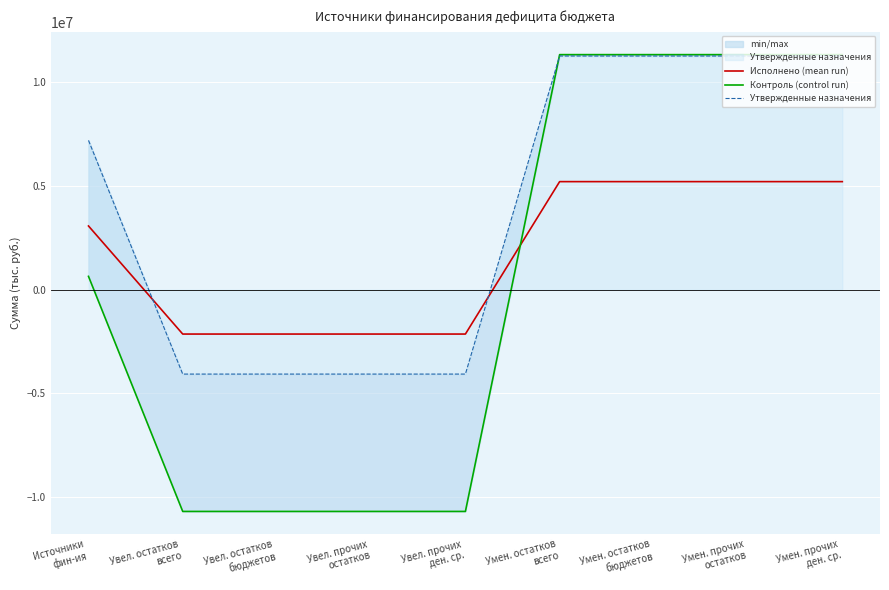

What is the value of the Утвержденные назначения point at the 8th from the left?

11272900.0